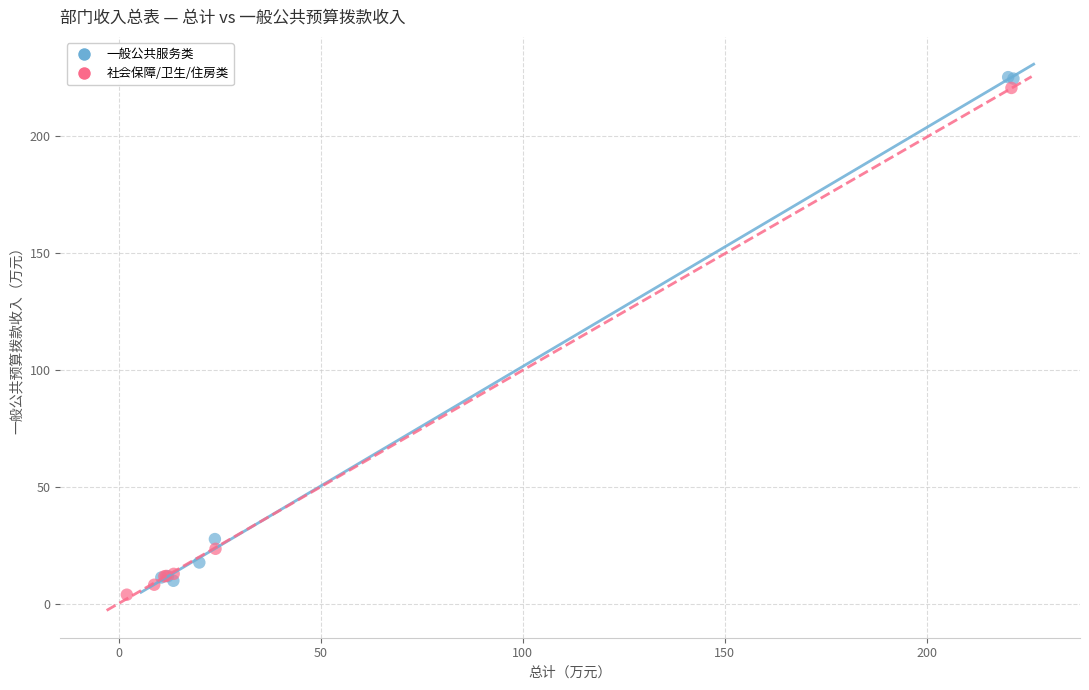

Which series contains the highest Y value?

一般公共服务类